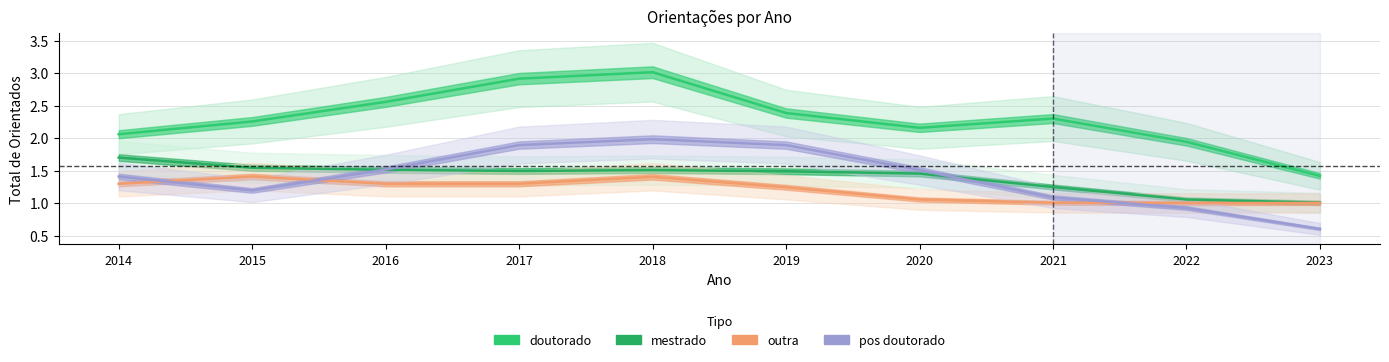

What is the sum of the doutorado values at 2023 and 2014?

3